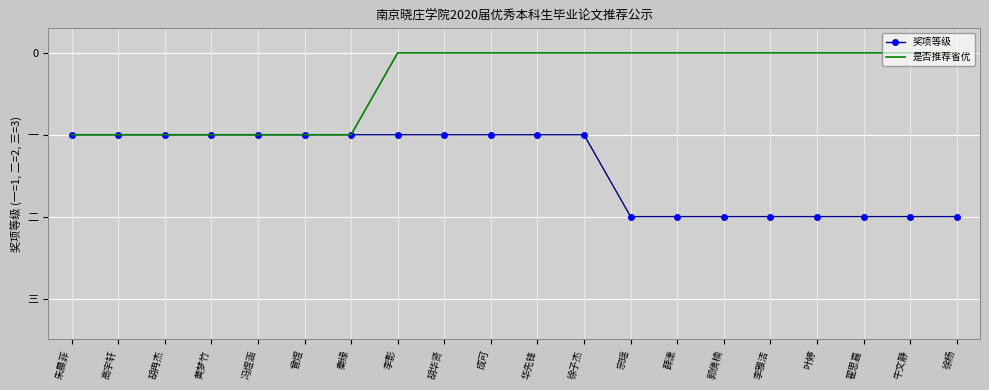

True or false: 奖项等级 has more than 1 interior local peaks.

False